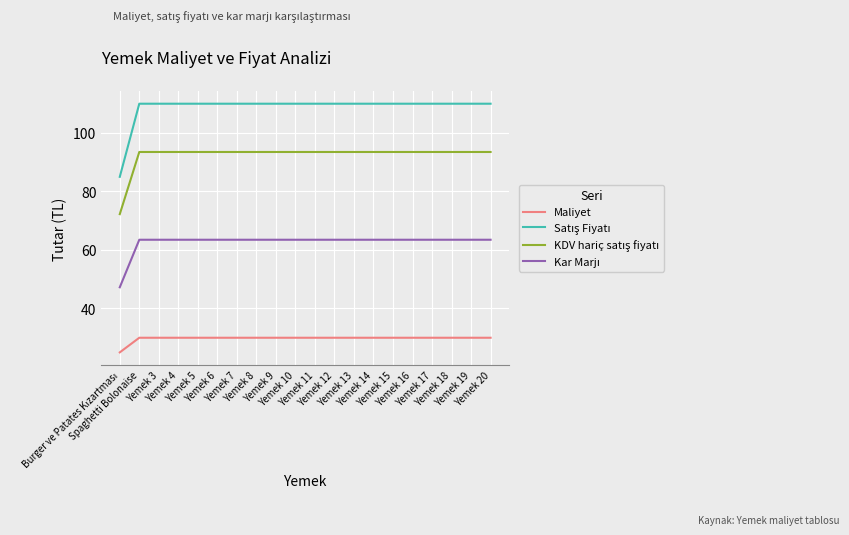

What is the difference between the highest and lowest values at Yemek 6?

80.0